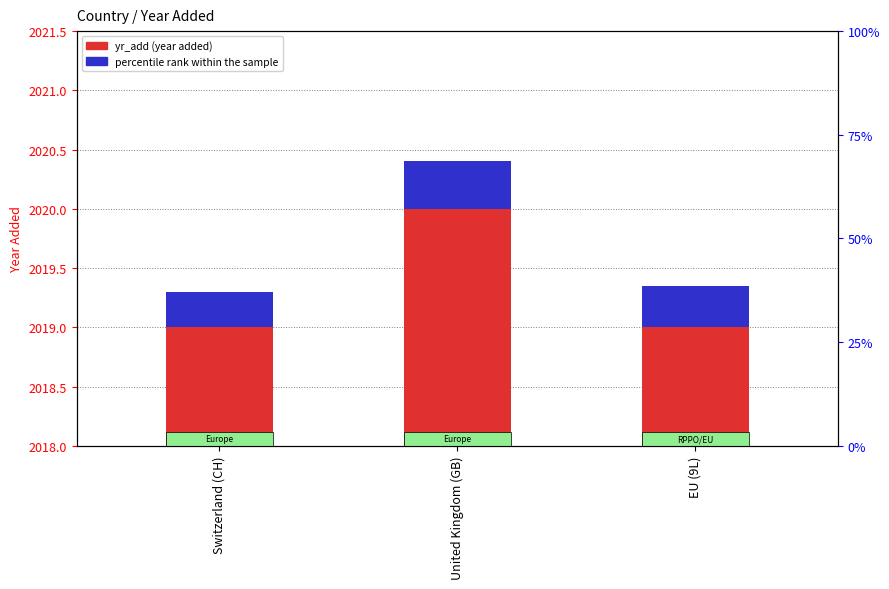

Which label corresponds to the smallest value in the chart?

Switzerland (CH)